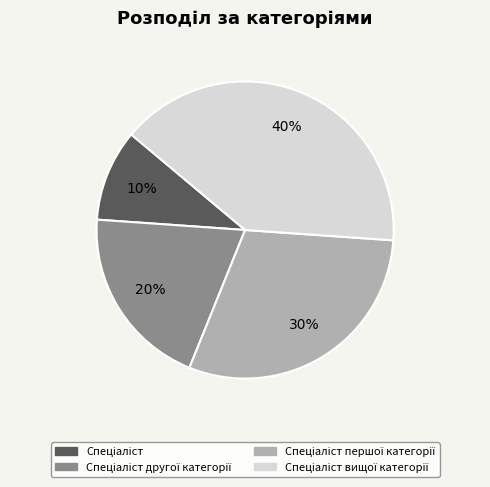

To the nearest percent, what is the average slice percentage?

25%